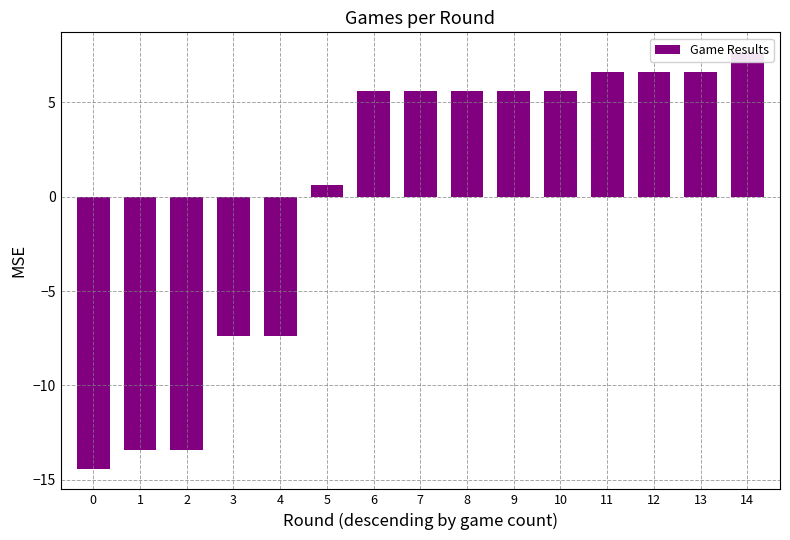

Reading right to left, transcribe all the data shown in this chart.

14=7.6	13=6.6	12=6.6	11=6.6	10=5.6	9=5.6	8=5.6	7=5.6	6=5.6	5=0.6	4=-7.4	3=-7.4	2=-13.4	1=-13.4	0=-14.4